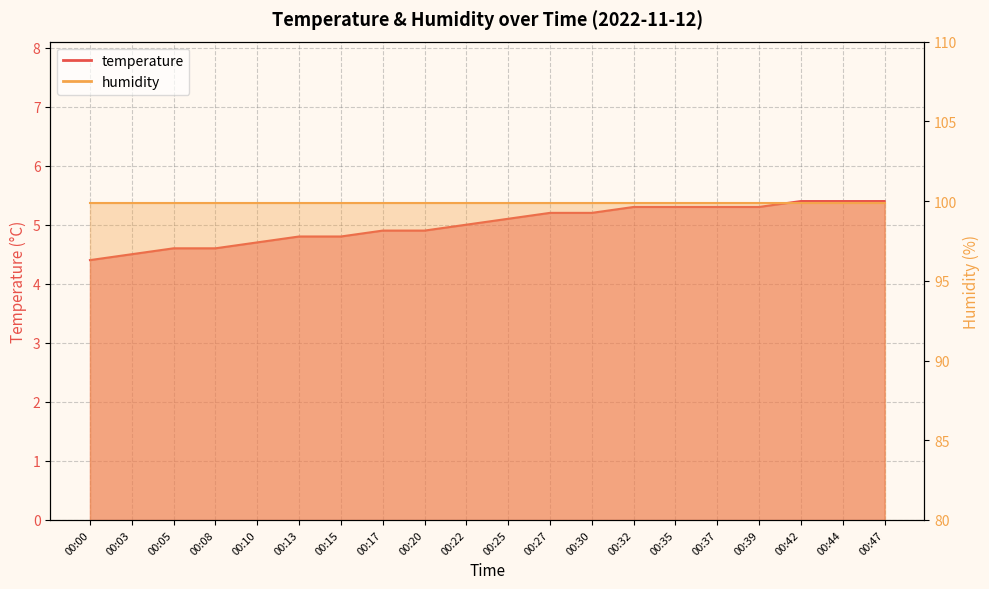

Which category has the highest value across all series?

00:42